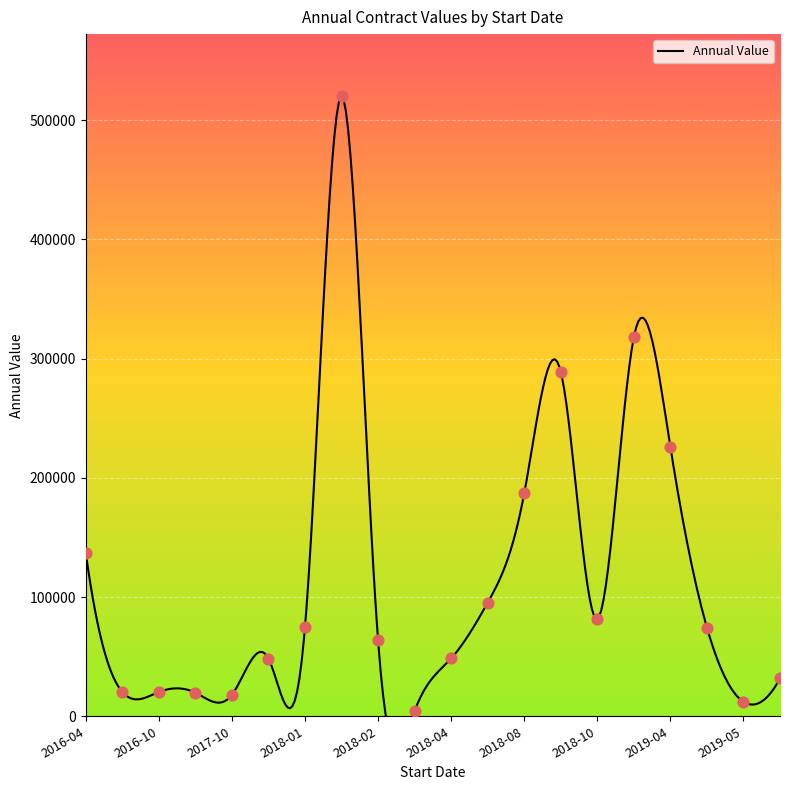

What is the ratio of the value at 2018-06-01 to the value at 2018-04-01?

2.0